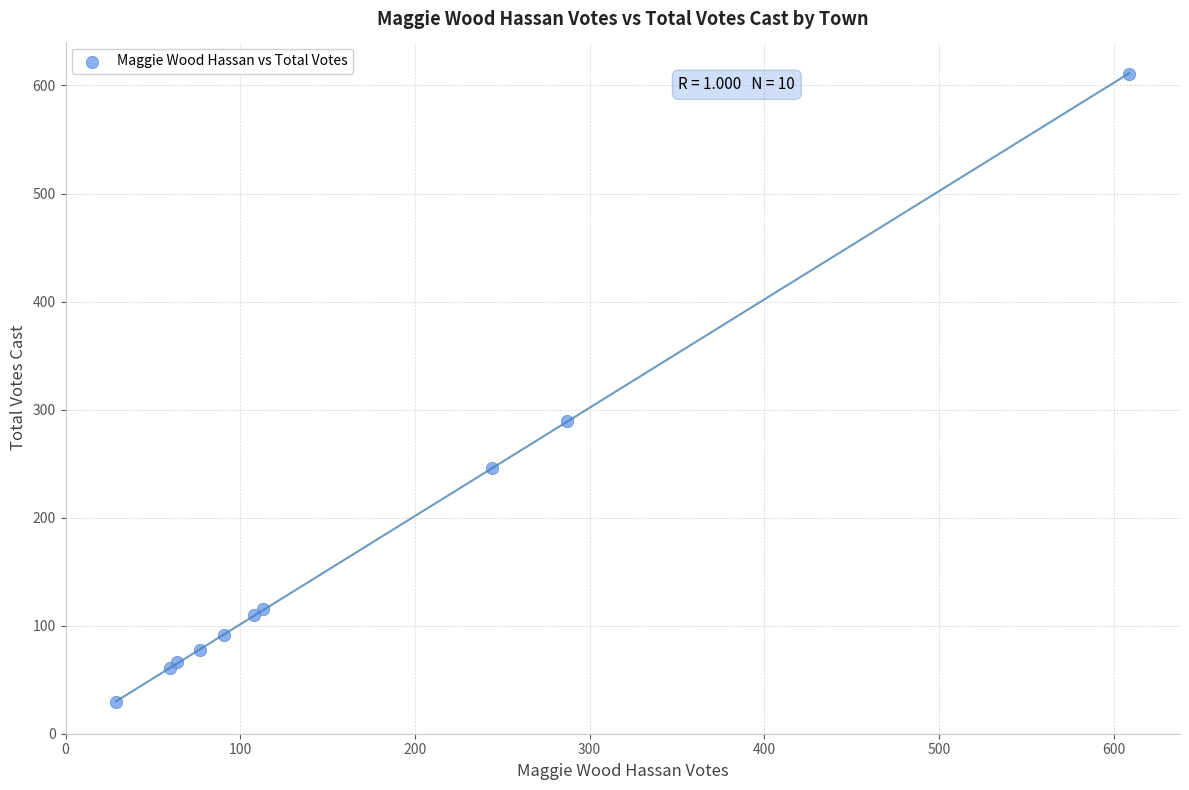

What Y value in the scatter plot is closest to 320?

289